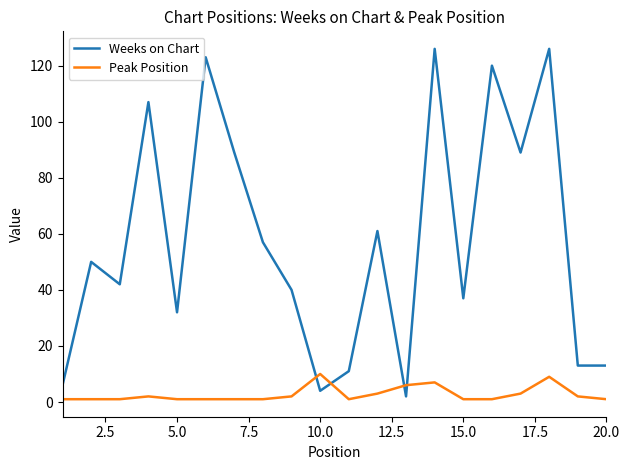

List the series in order of their overall mean, highest first.

Weeks on Chart, Peak Position